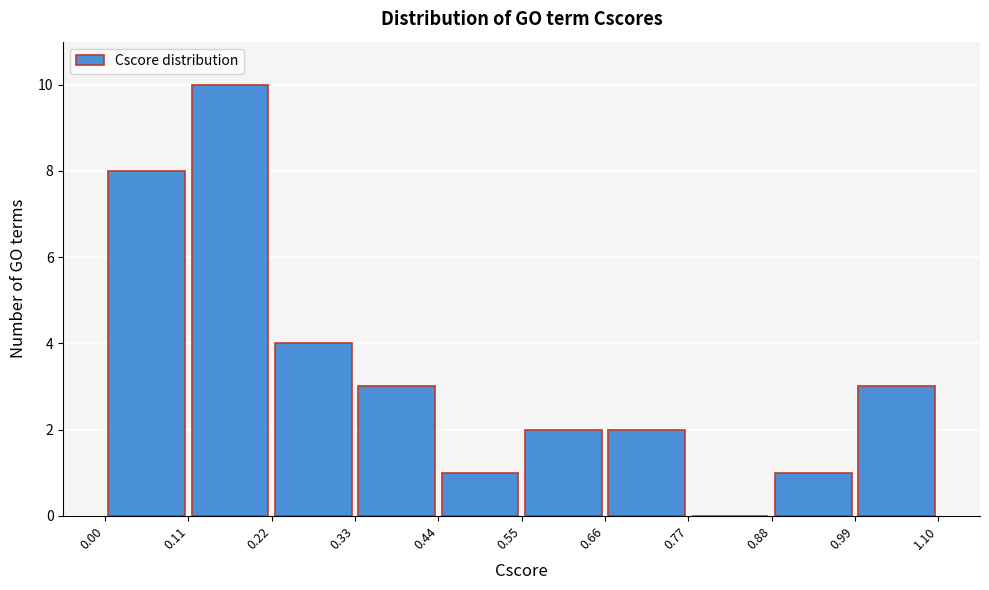

How tall is the bar that spans 0.99 to 1.10 on the x-axis? The values are not printed on the chart, so give them approximately, as read against the axis.

3